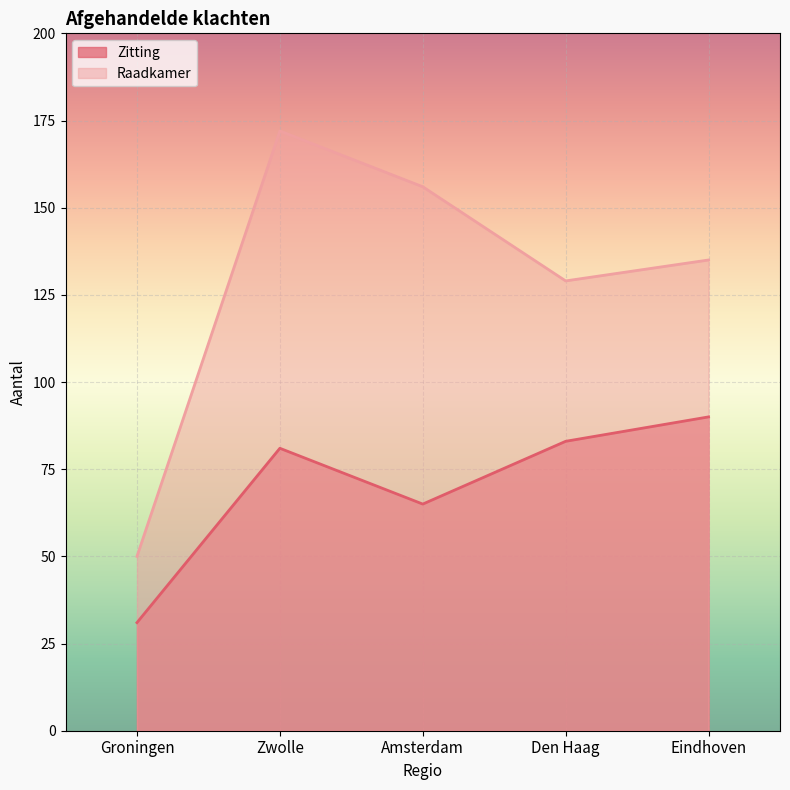

At which label does Zitting reach its peak?

Eindhoven